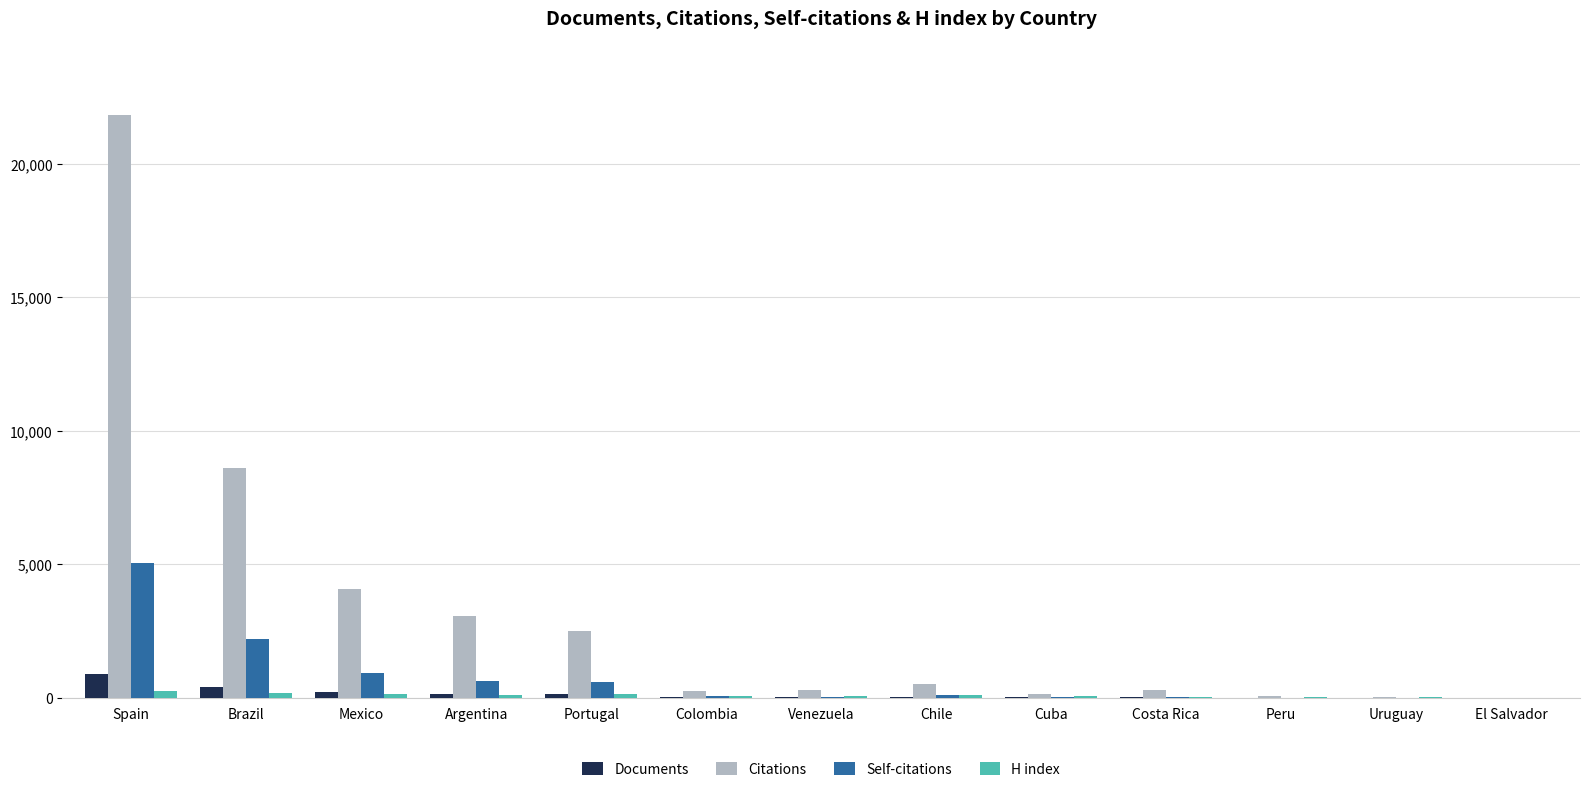

Are the bars horizontal?

No